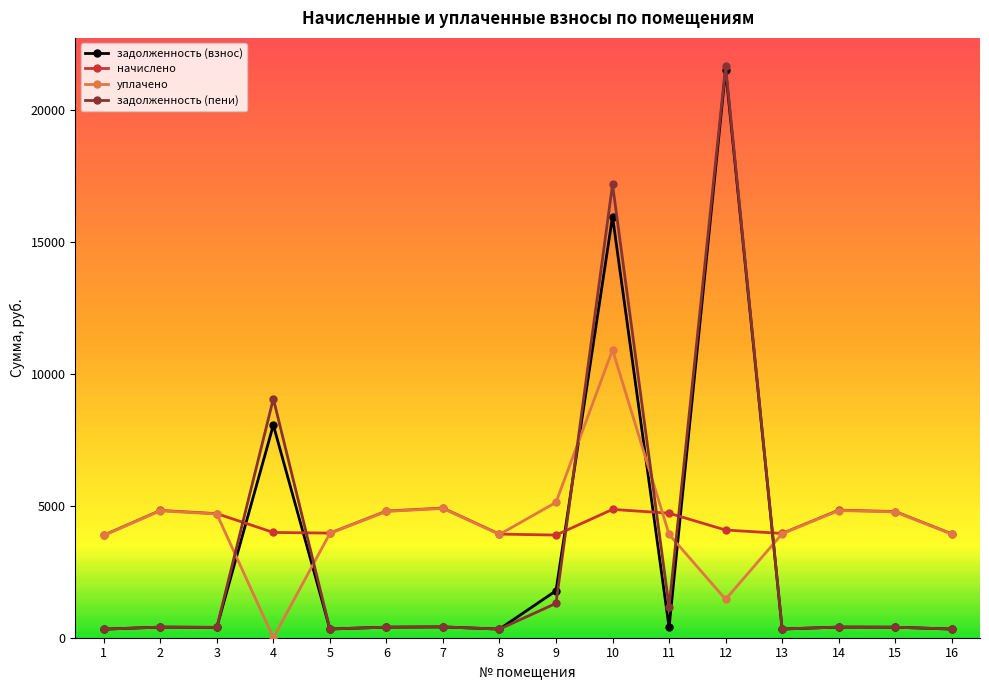

What is the maximum value for начислено?

4915.0